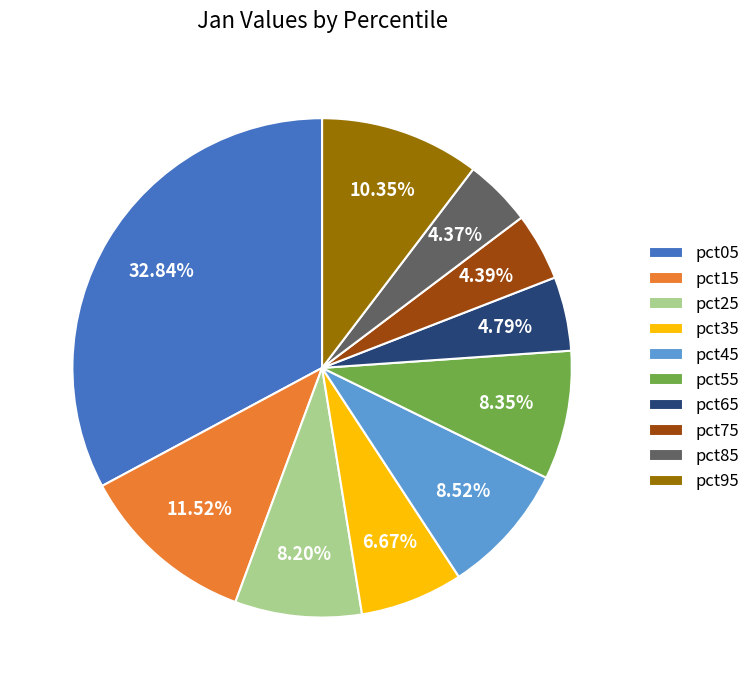

Which has a higher value, pct65 or pct95?

pct95